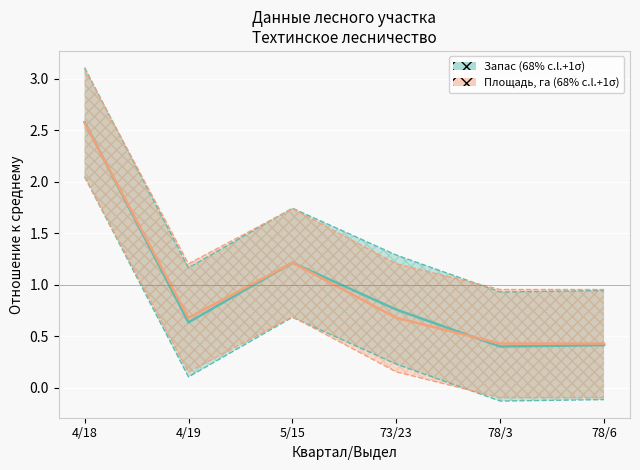

At which category does Площадь, га (68% c.l.+1σ) reach its first local valley?

4/19